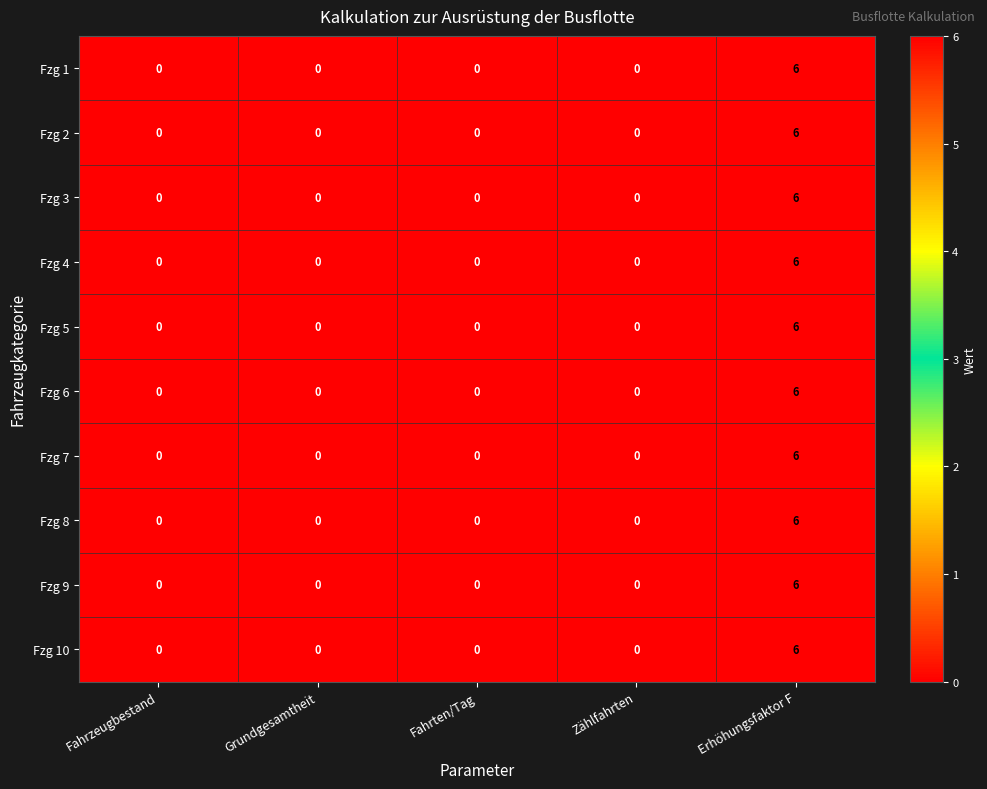

True or false: Fzg 9 has a value of -4 at Zählfahrten.

False